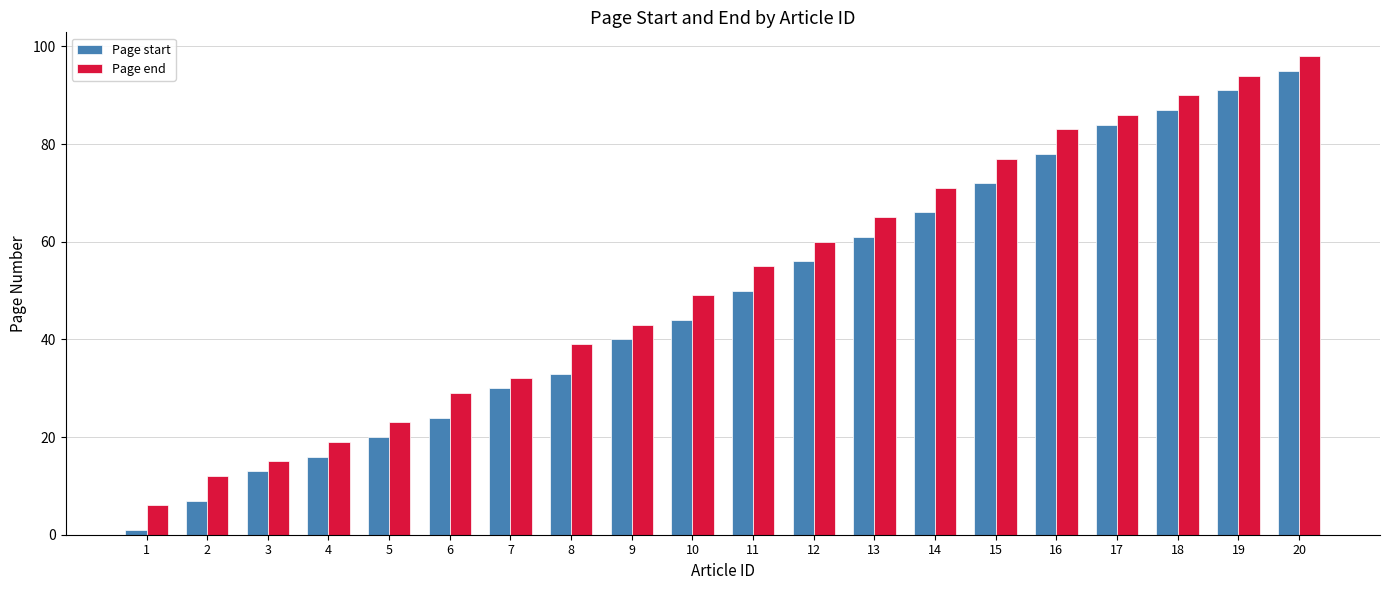

What is the sum of the Page end values at 17 and 11?

141